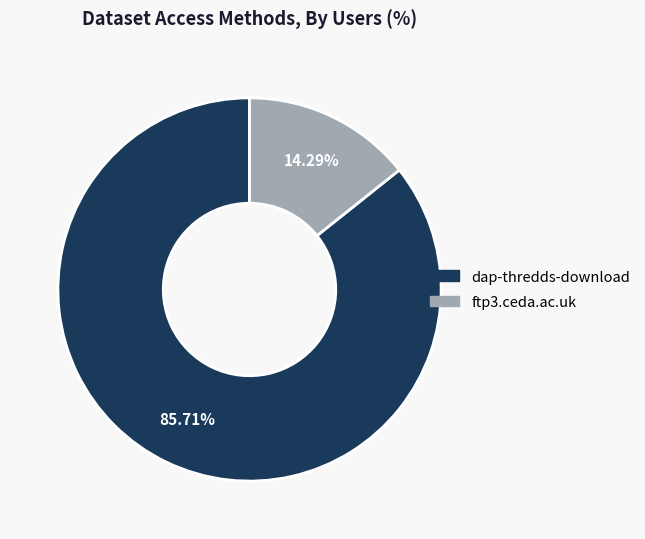

Between dap-thredds-download and ftp3.ceda.ac.uk, which is larger?

dap-thredds-download